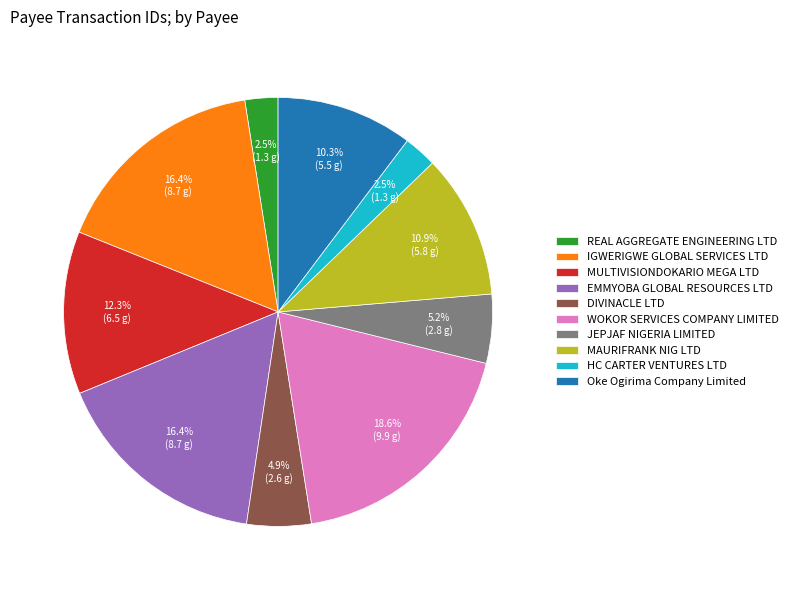

Count the number of slices in the pie.

10